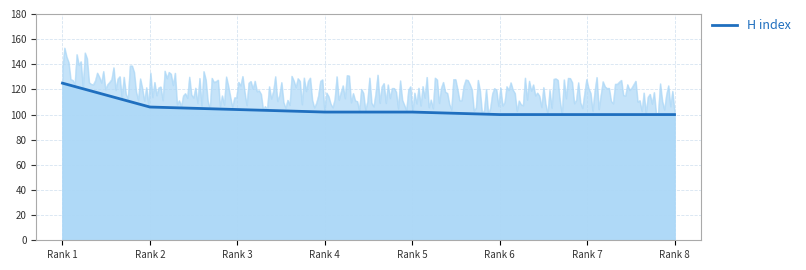

Which has a higher value, Rank 2 or Rank 8?

Rank 2